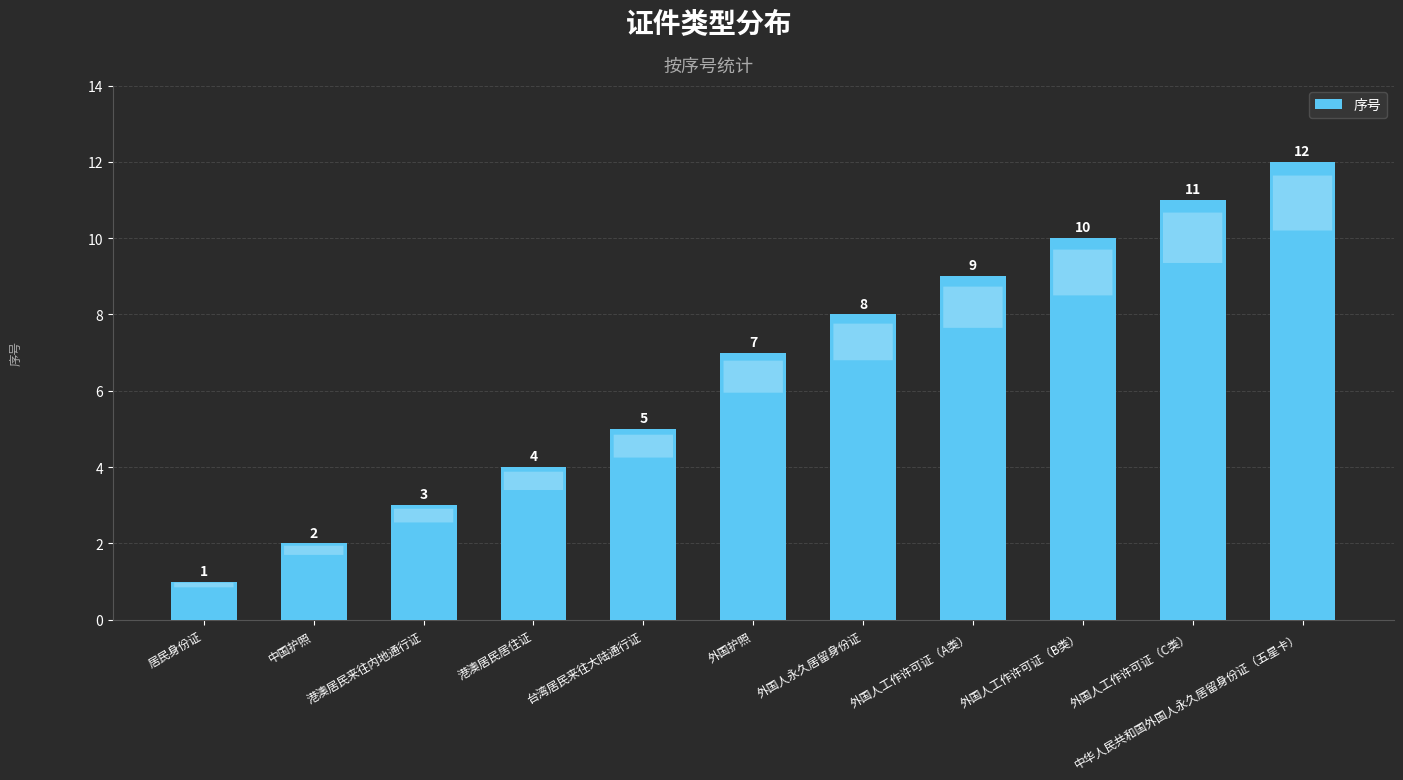

True or false: the data shows 9 at 外国人工作许可证（A类）.

True